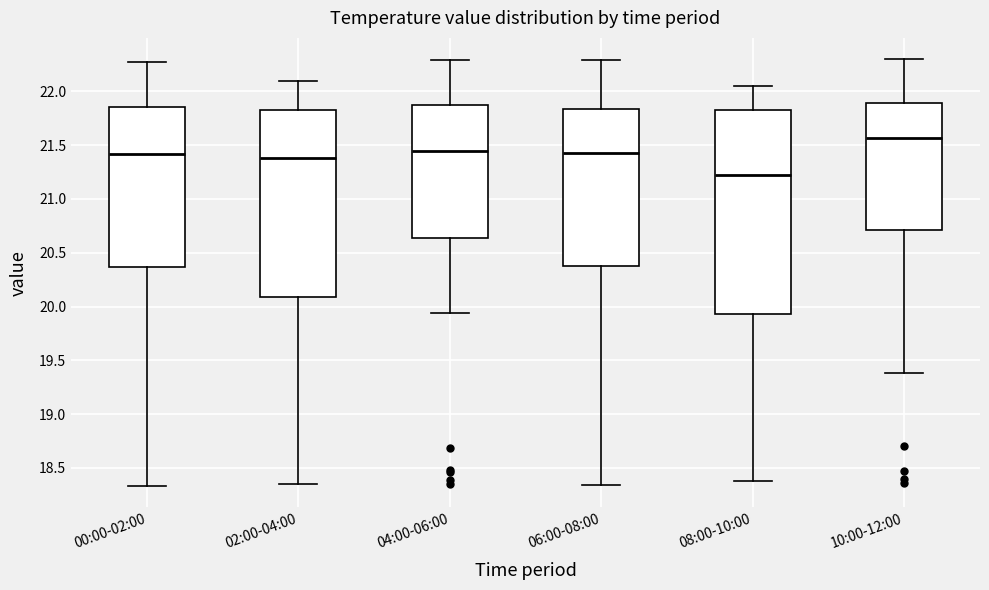

Where is the lower edge of the box for 02:00-04:00 on the y-axis? The values are not printed on the chart, so give them approximately, as read against the axis.

20.10